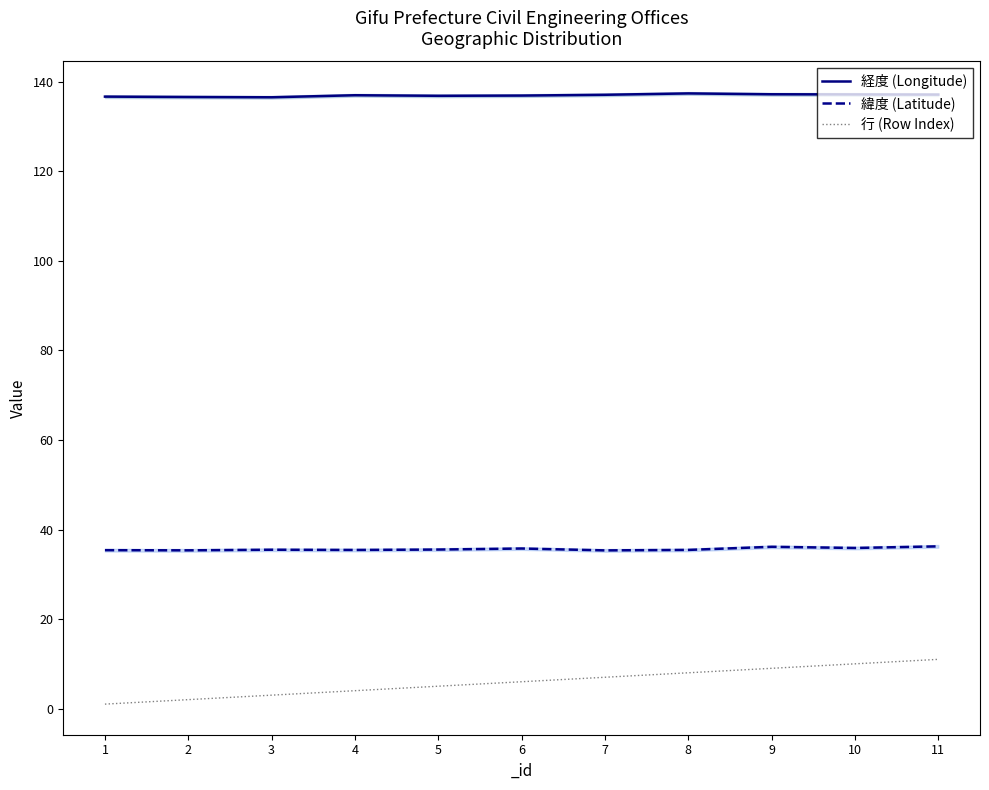

How many values in the 行 (Row Index) series are below 6?

5